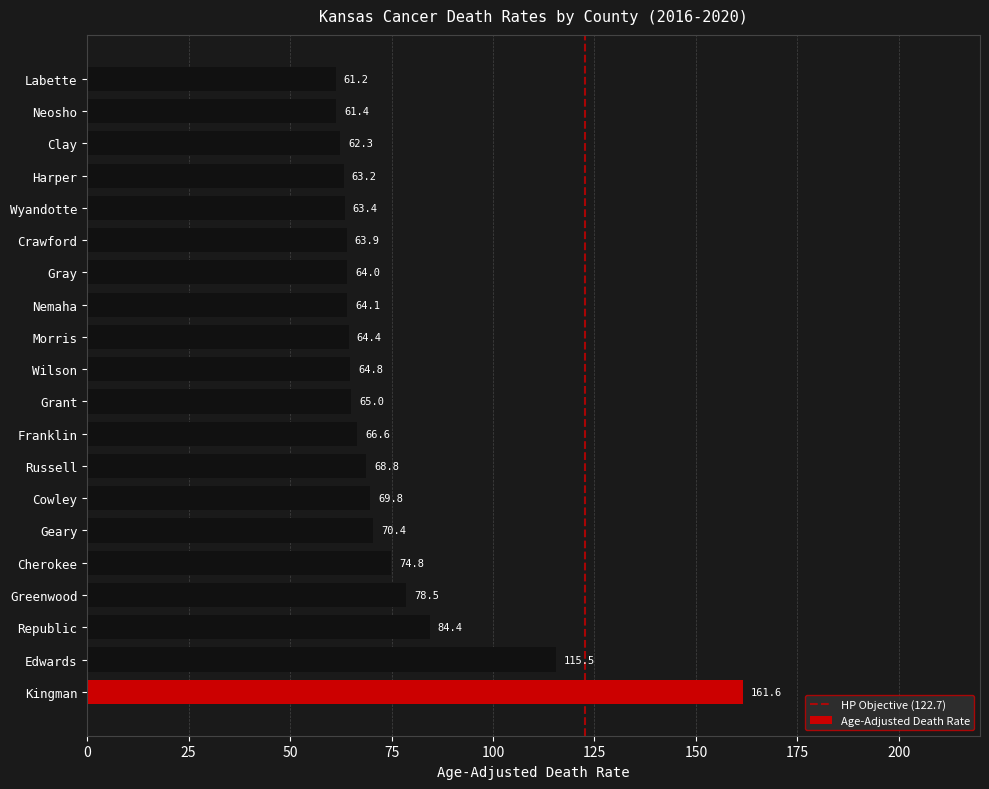

The value at Wilson is 28.8. True or false?

False